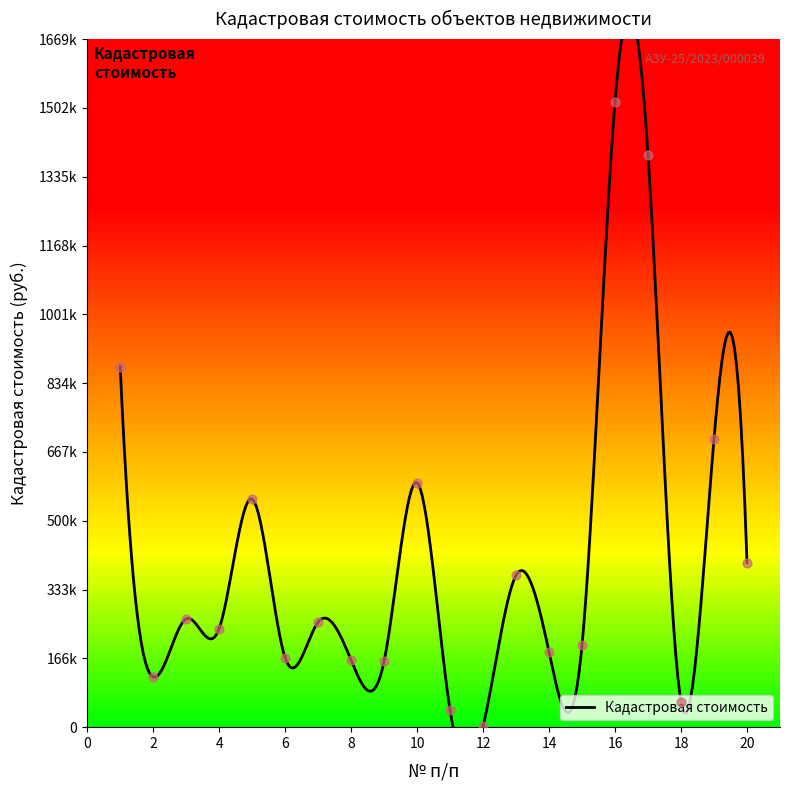

What is the change in value from 3 to 14?

-81139.7